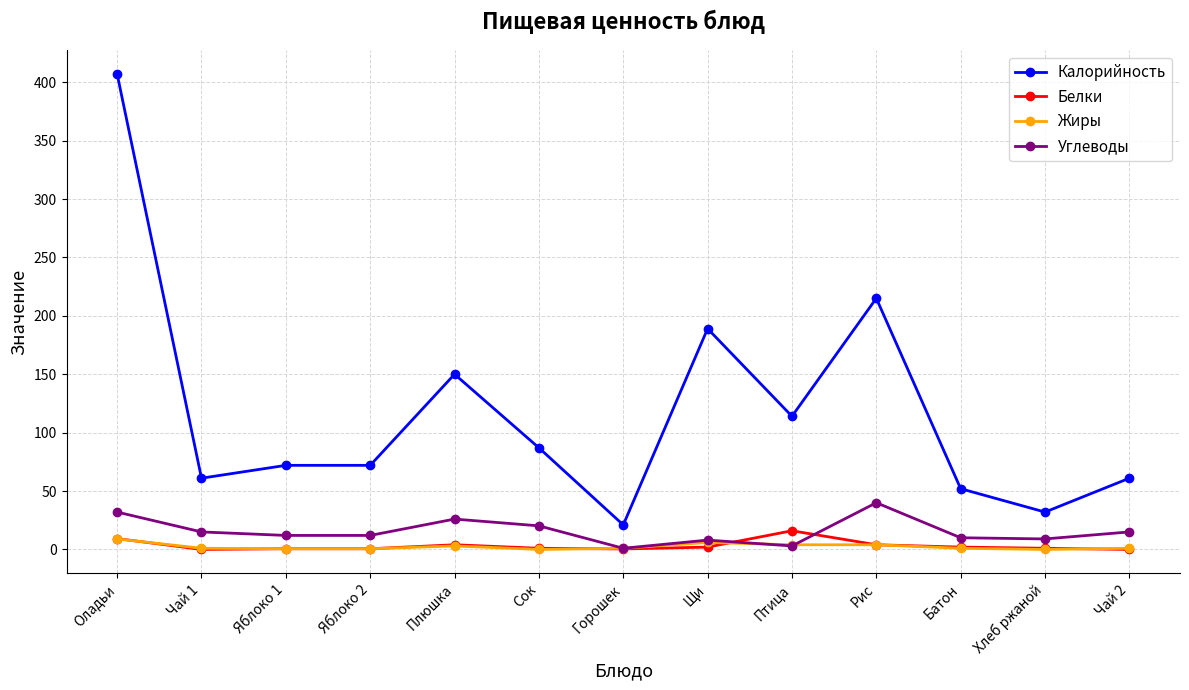

Is this an area chart (filled region under the line)?

No